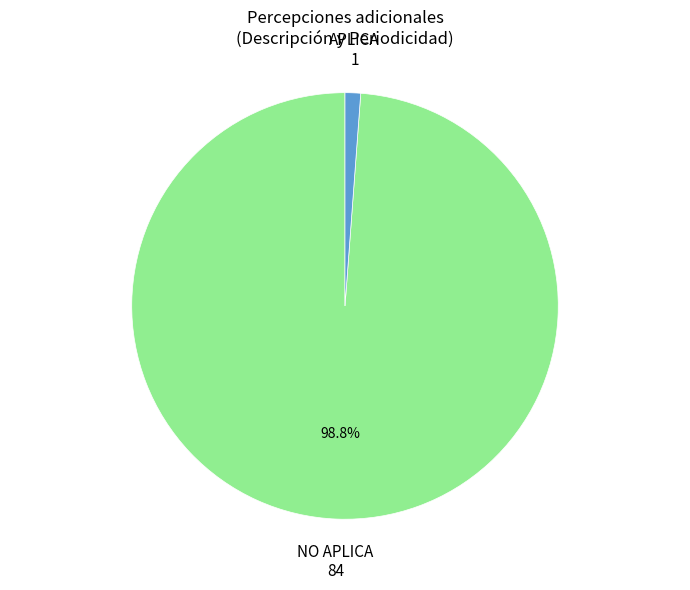

Does any single category account for the majority?

Yes